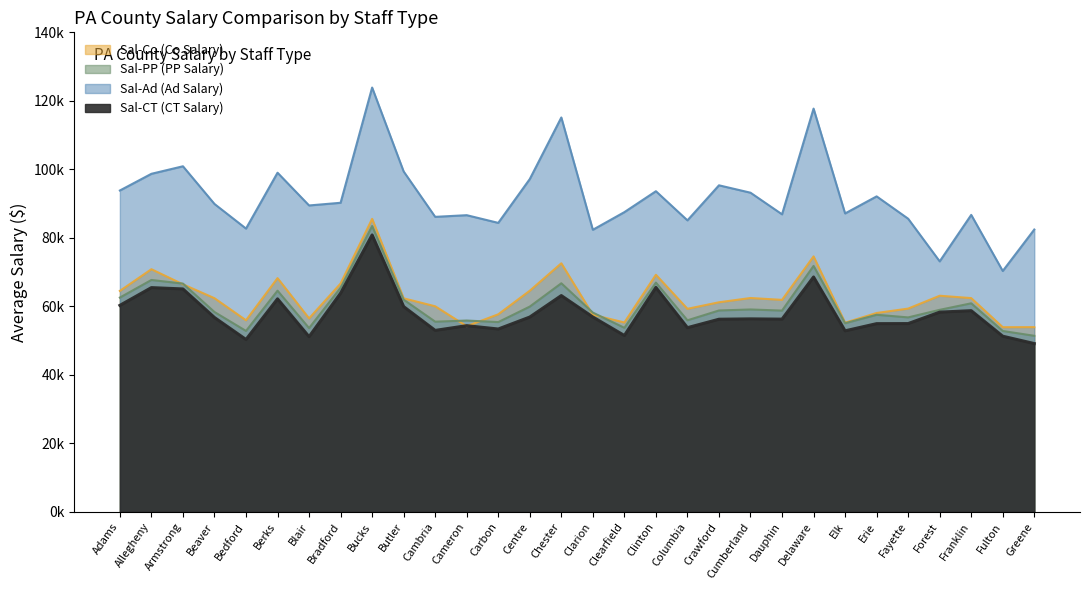

Where does the Sal-CT (CT Salary) series first go above 56750?

Adams